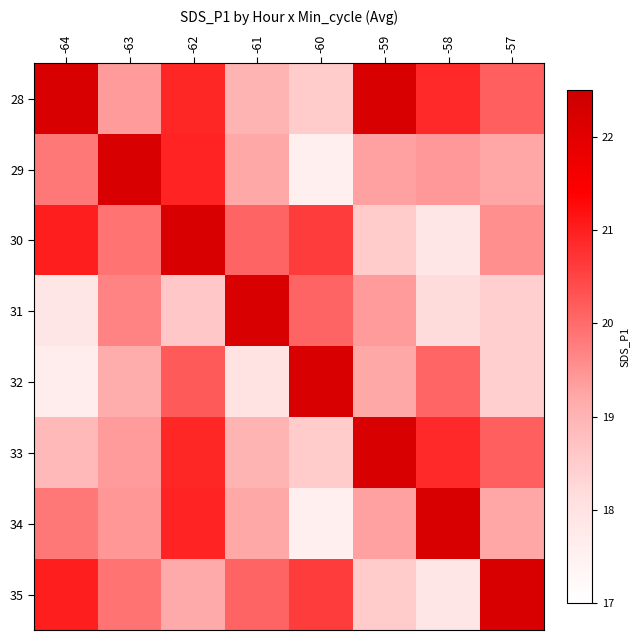

Between -59 and -64, which is larger?

-59